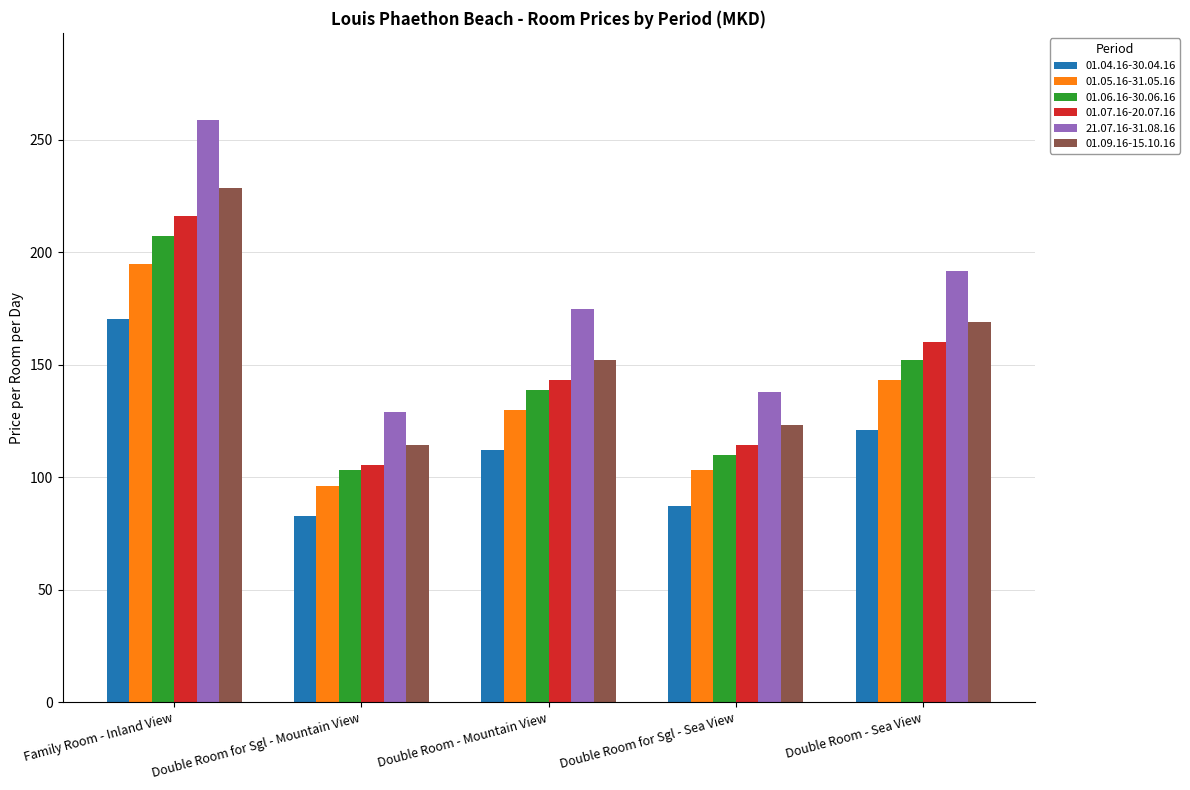

What is the smallest value displayed?

82.9